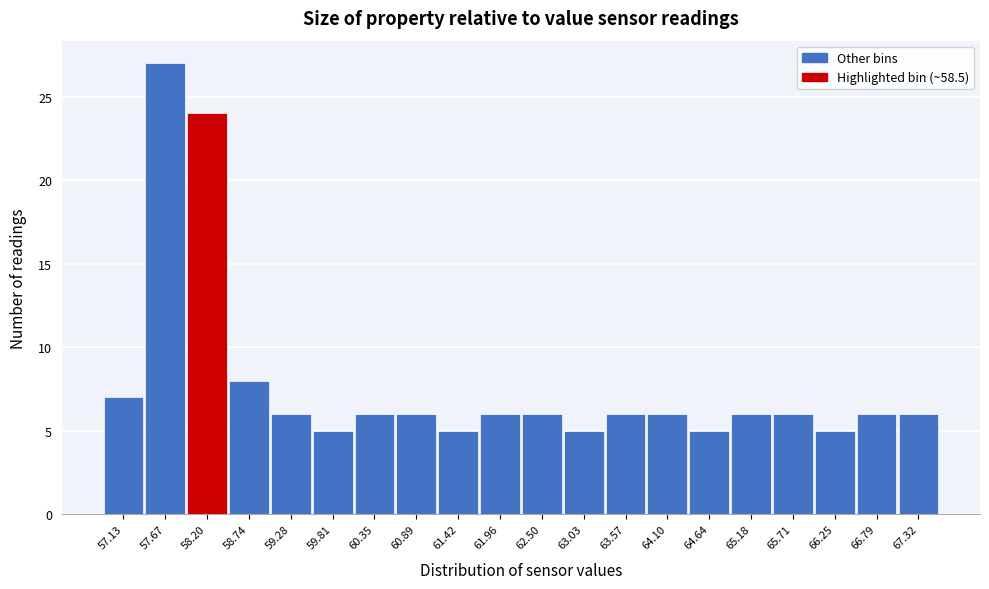

Reading right to left, list all the values displayed in this chart.

6	6	5	6	6	5	6	6	5	6	6	5	6	6	5	6	8	24	27	7